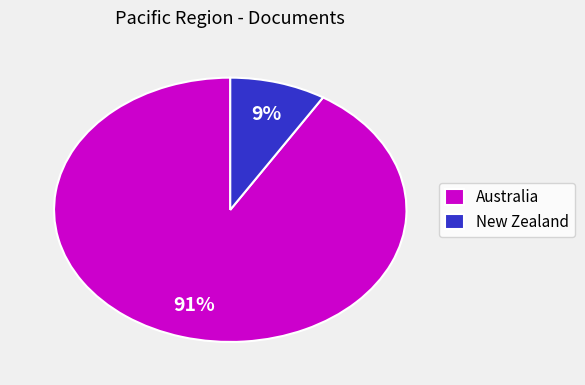

To the nearest percent, what is the difference between the largest and smallest slice percentages?

82%